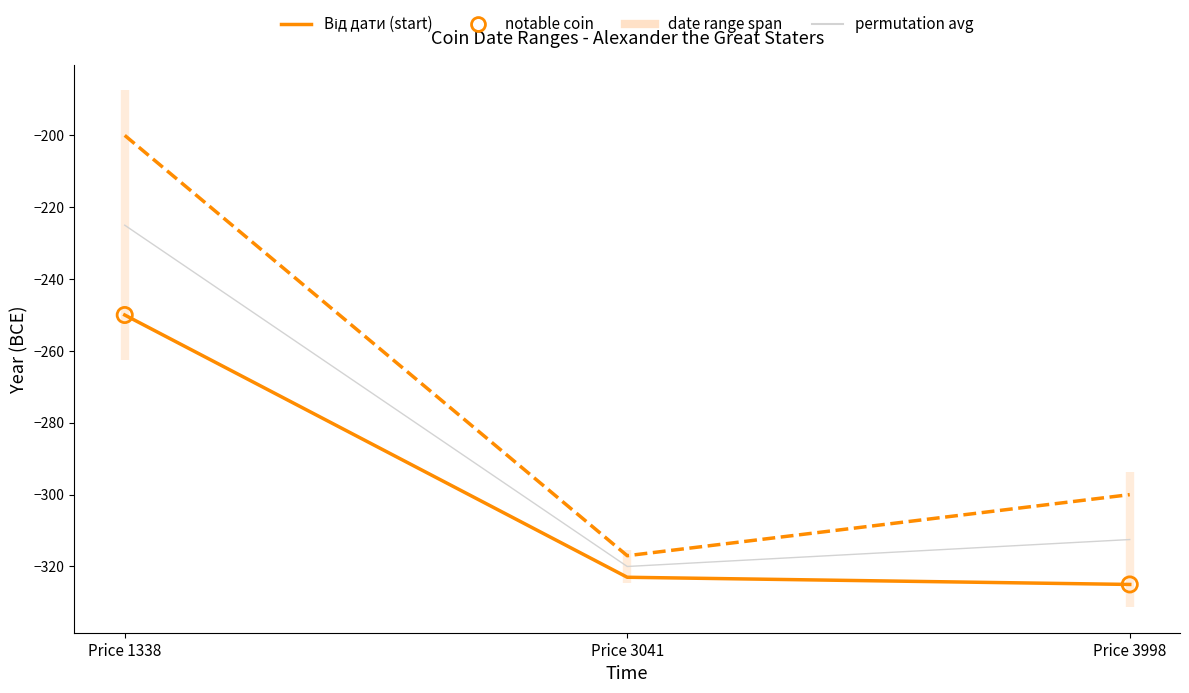

Is the value of До дати (end) at Price 3041 greater than the value of Від дати (start) at Price 1338?

No